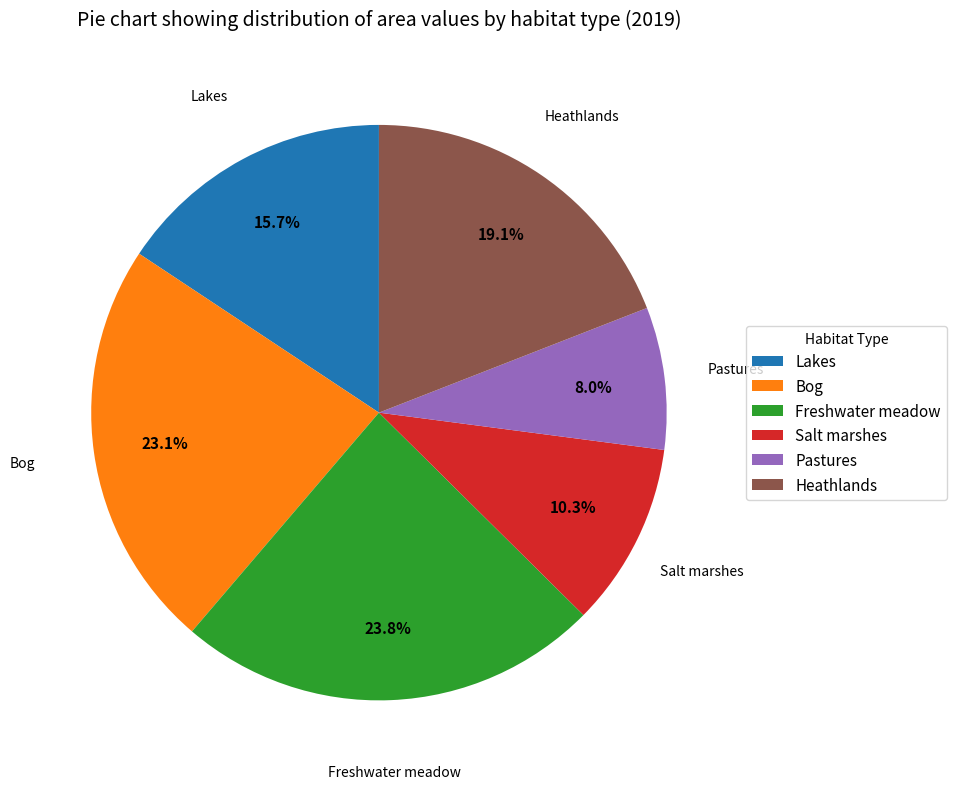

How much of the chart is everything except Pastures?

92.0%